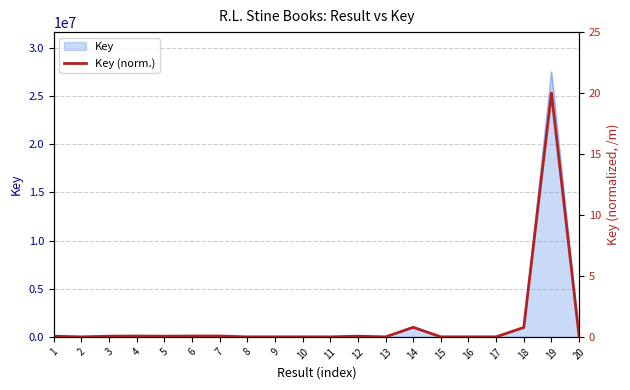

List the labels in order of value, largest first.

19, 14, 18, 4, 7, 6, 12, 20, 1, 5, 3, 15, 16, 17, 11, 8, 2, 9, 13, 10